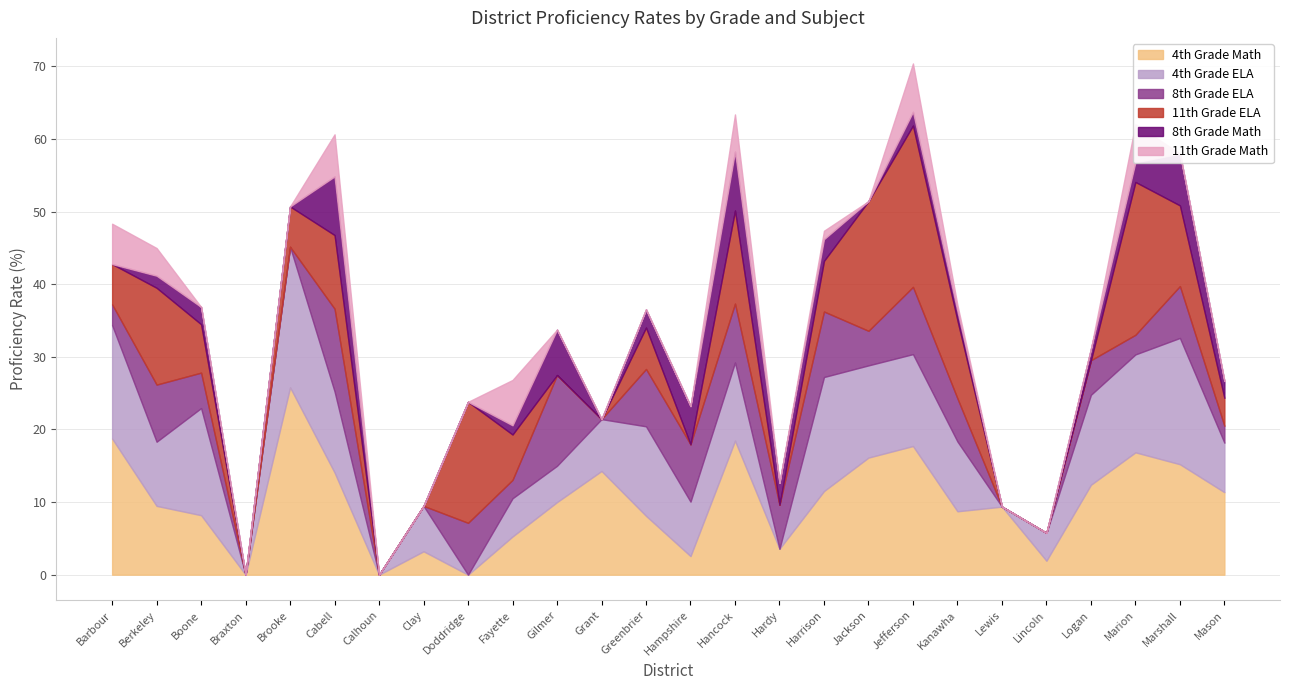

Where do 4th Grade ELA and 8th Grade ELA first cross each other?

Brooke and Cabell